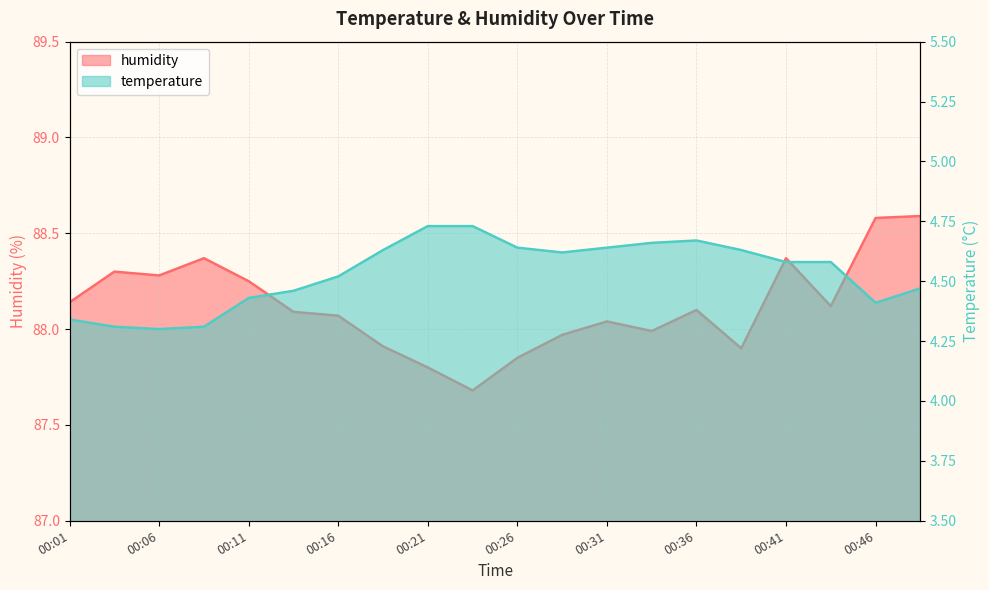

What is the difference between the highest and lowest values at 00:46?

84.2